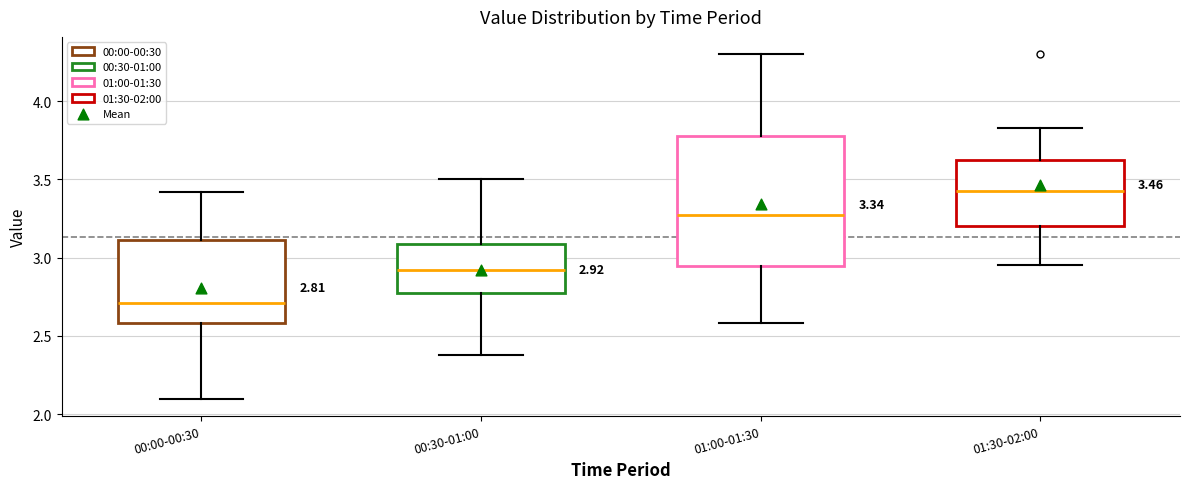

Comparing the boxes themselves (not the whiskers), which one is the tallest?

01:00-01:30